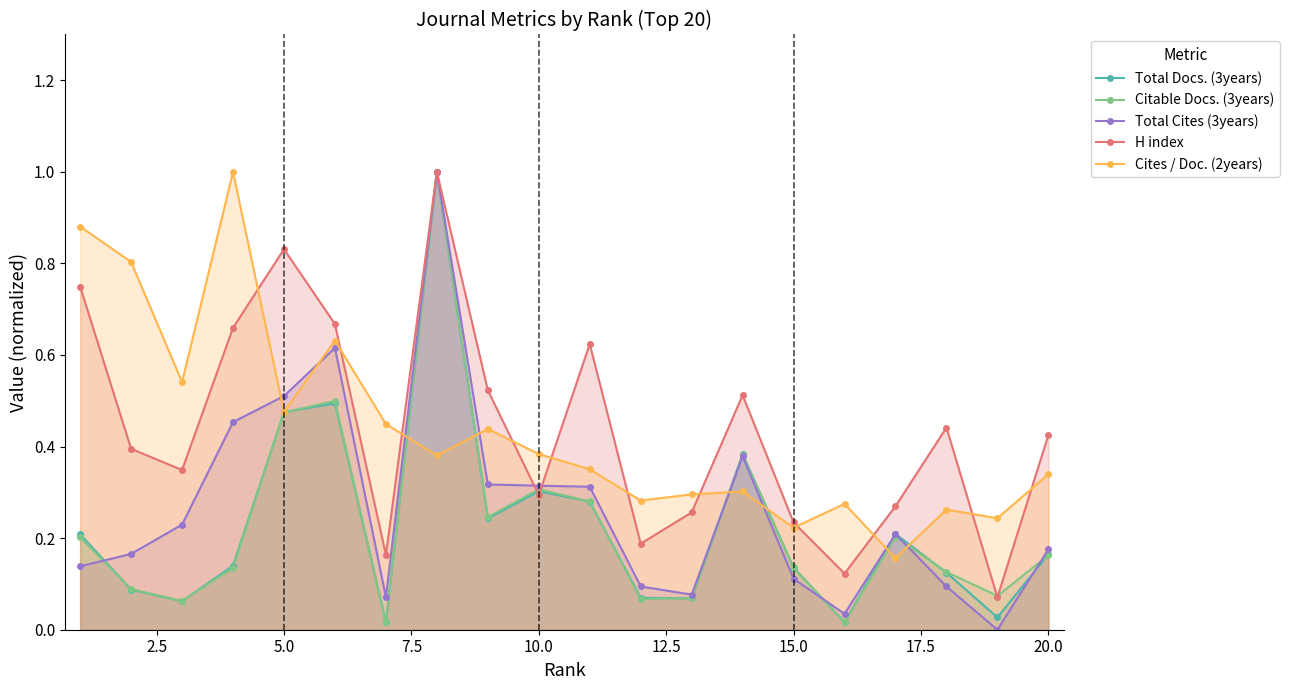

True or false: Total Docs. (3years) has more than 0 points higher than both neighbors.

True